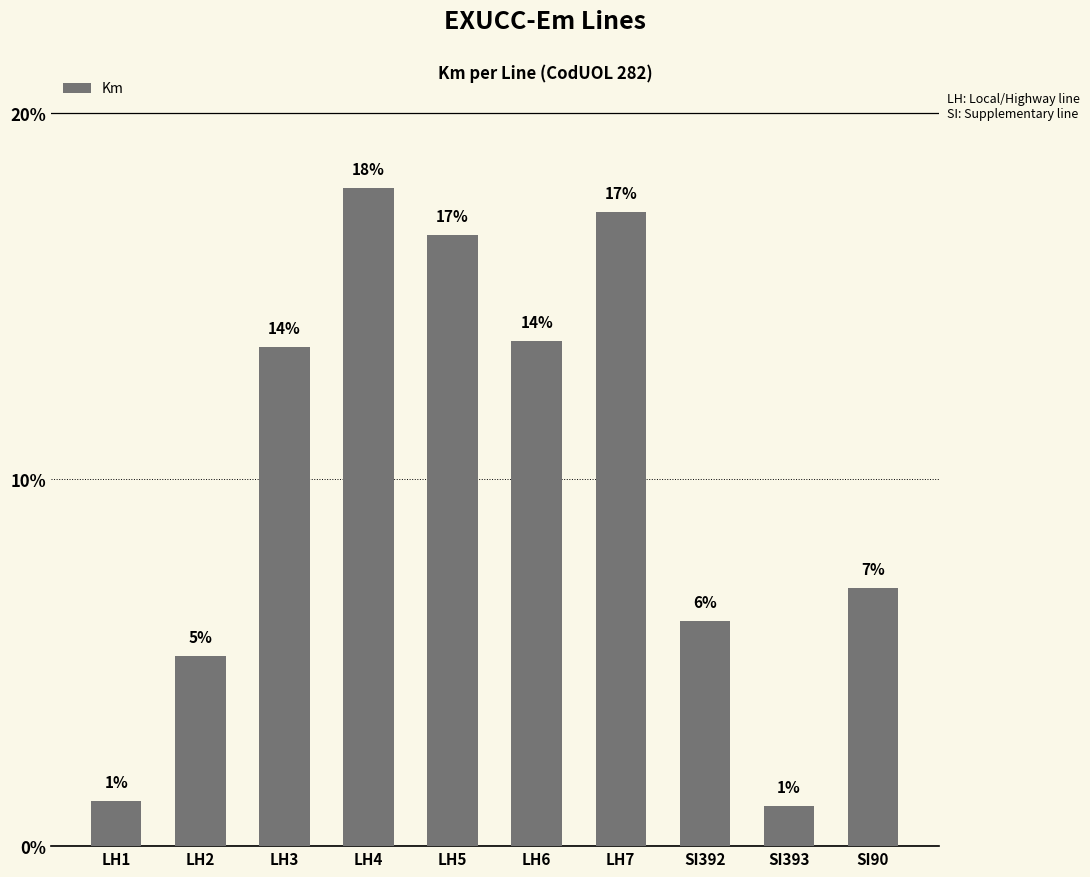

True or false: the data shows 14947.4 at LH7.

False